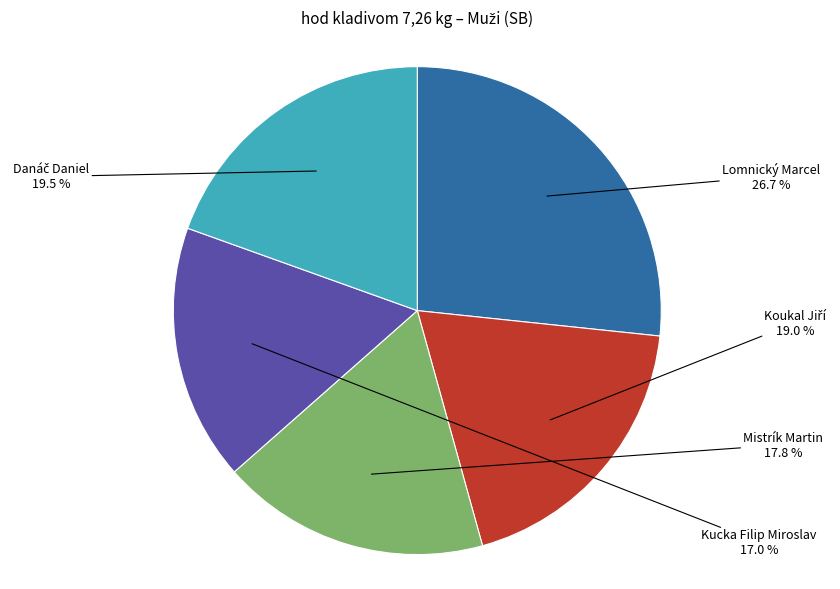

Is there any slice that represents more than half of the pie?

No